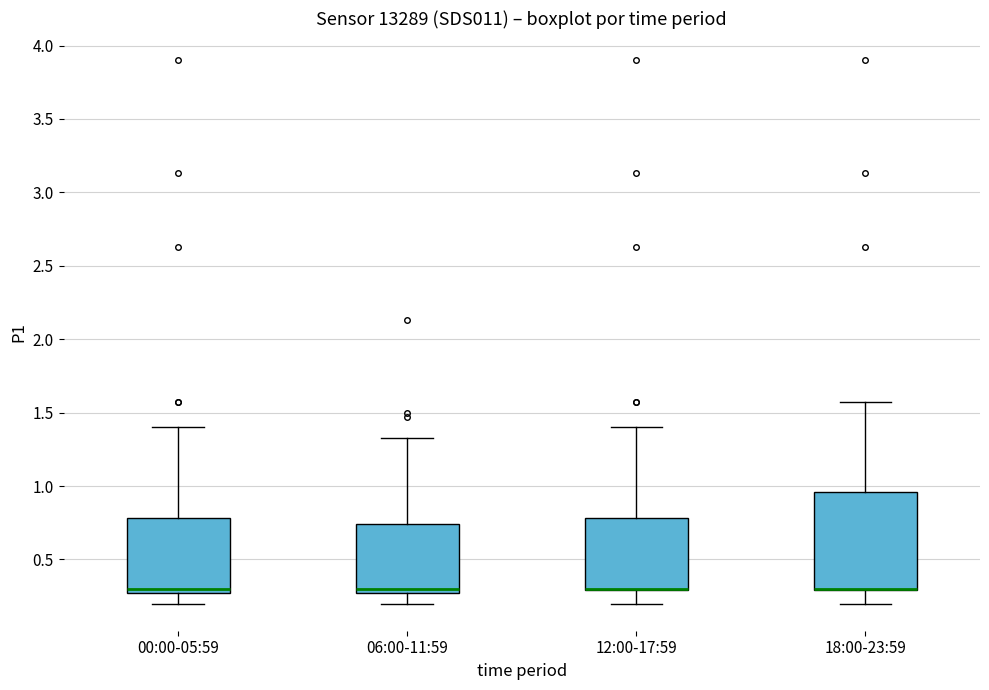

Which box is the tallest, from its lower edge to its upper edge?

18:00-23:59